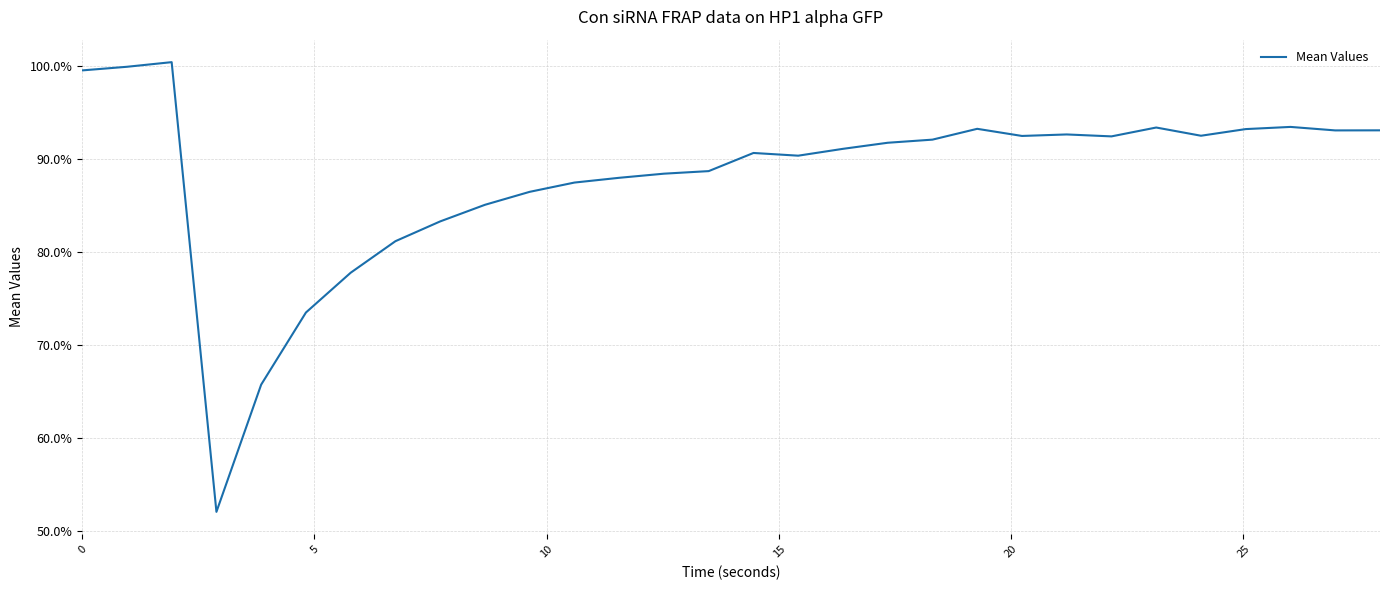

What is the greatest value displayed?

1.0